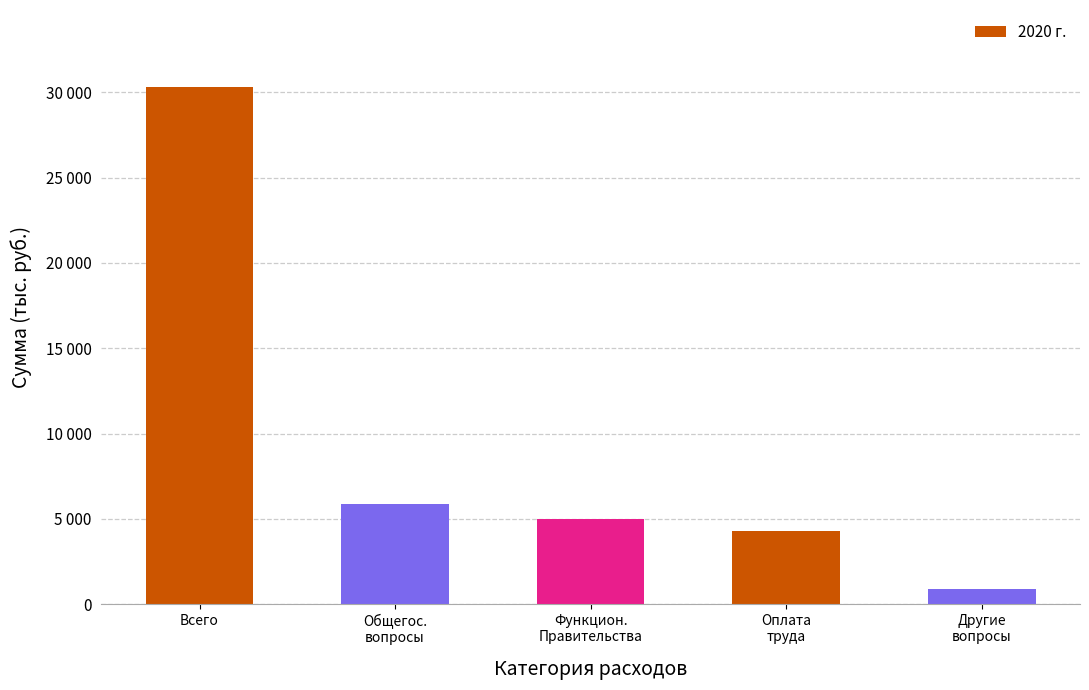

The value at Общегос.
вопросы is 5860.8. True or false?

True